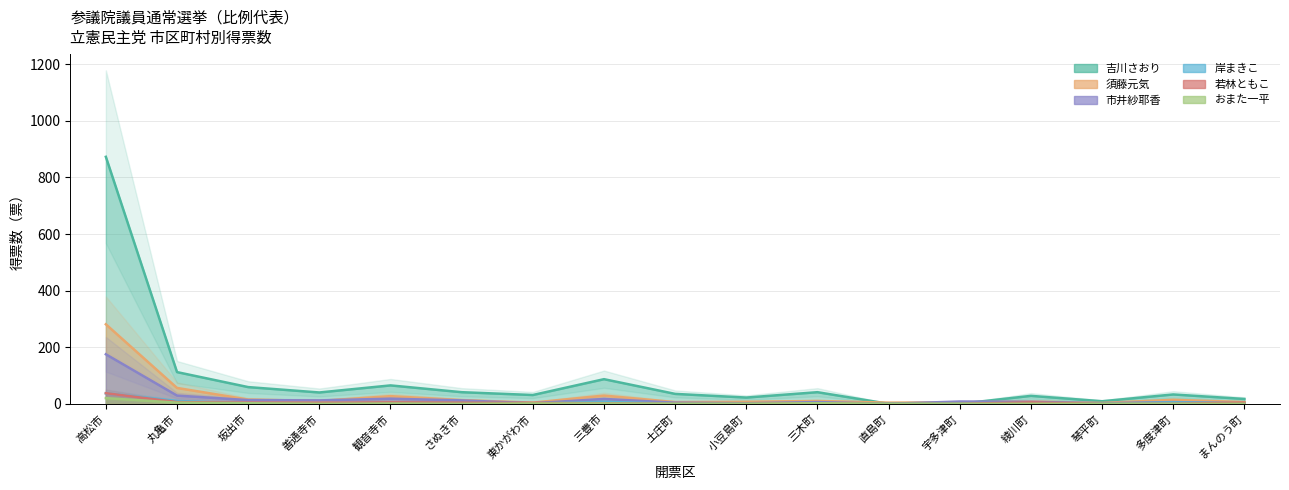

What is the spread (max minus min) of values at 小豆島町?

22.0